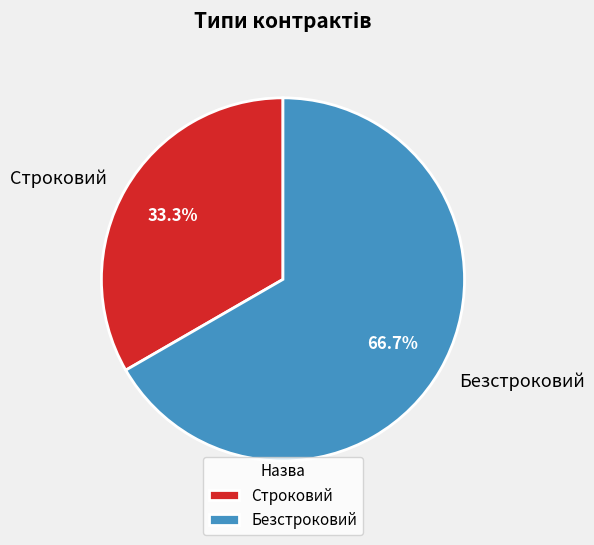

True or false: Безстроковий accounts for 61% of the total.

False